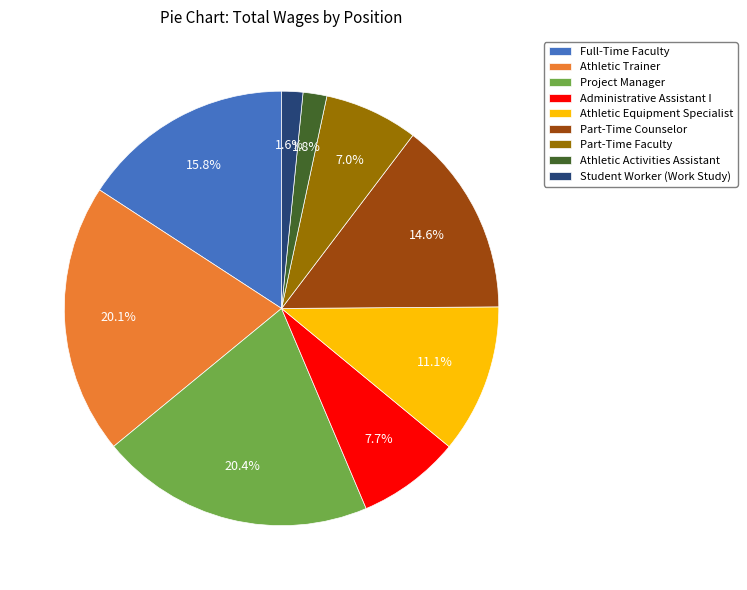

Is Part-Time Counselor the majority of the pie?

No